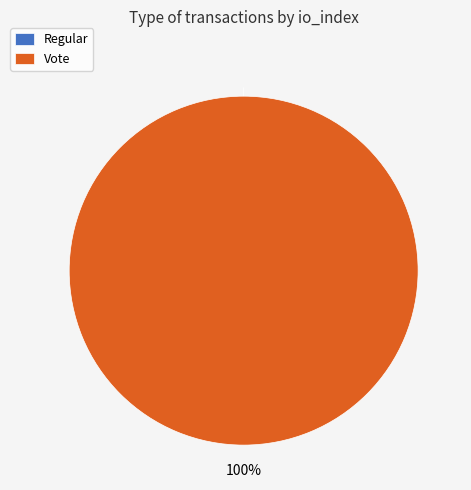

Combined, do Regular and Vote account for over 50%?

Yes